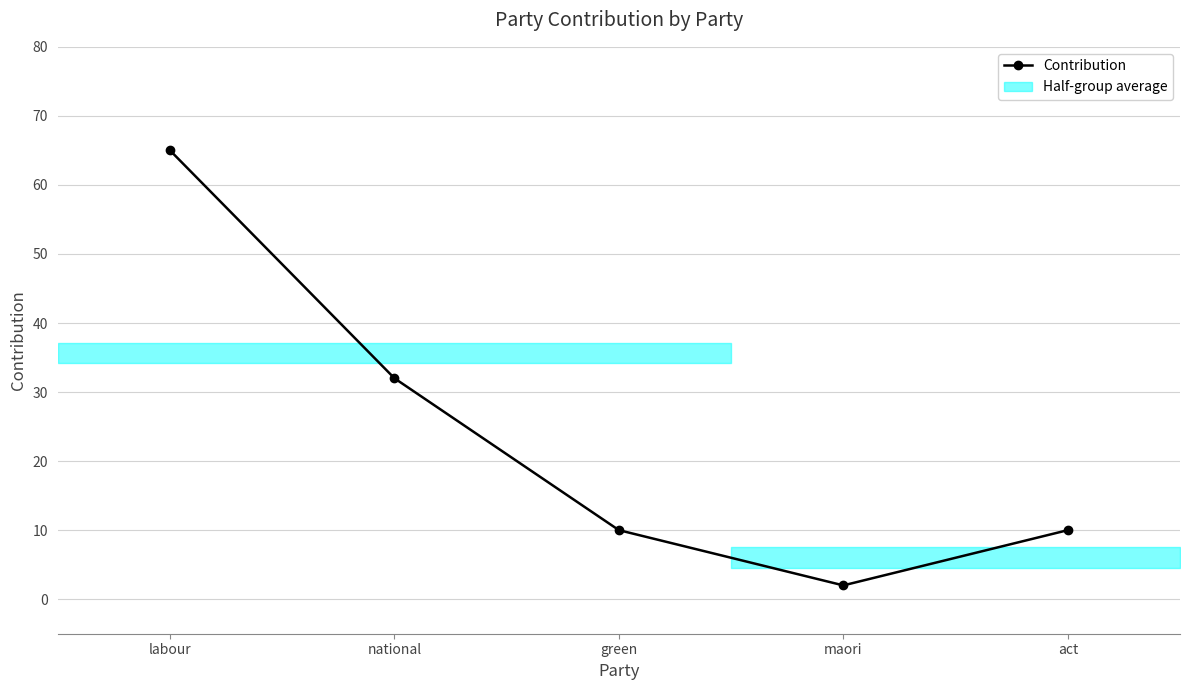

What is the difference between the maximum and minimum values?

63